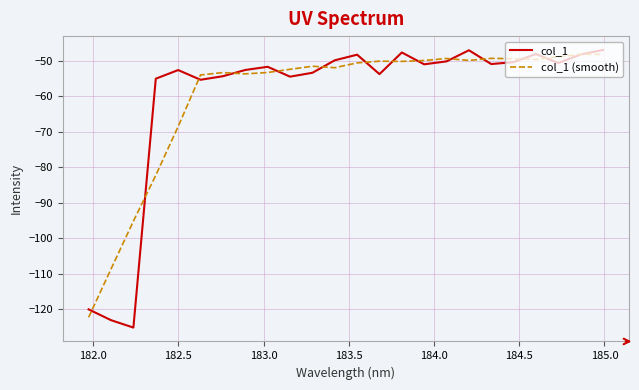

How many interior local peaks does the col_1 series have?

6